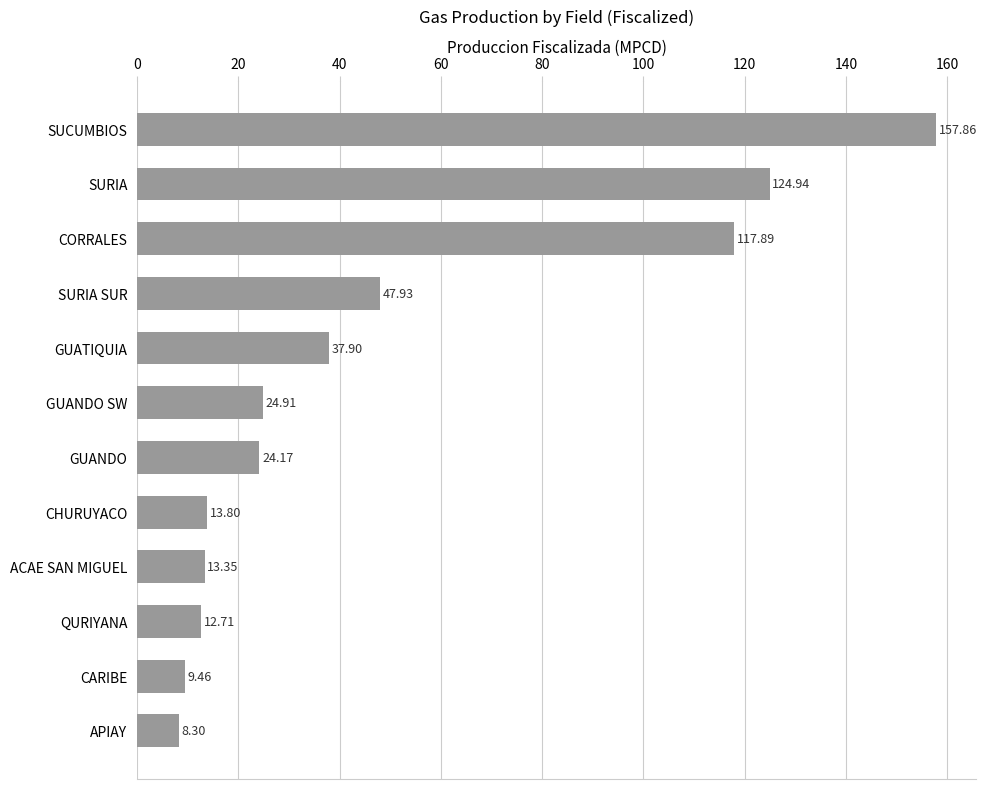

Between GUANDO and GUATIQUIA, which is larger?

GUATIQUIA